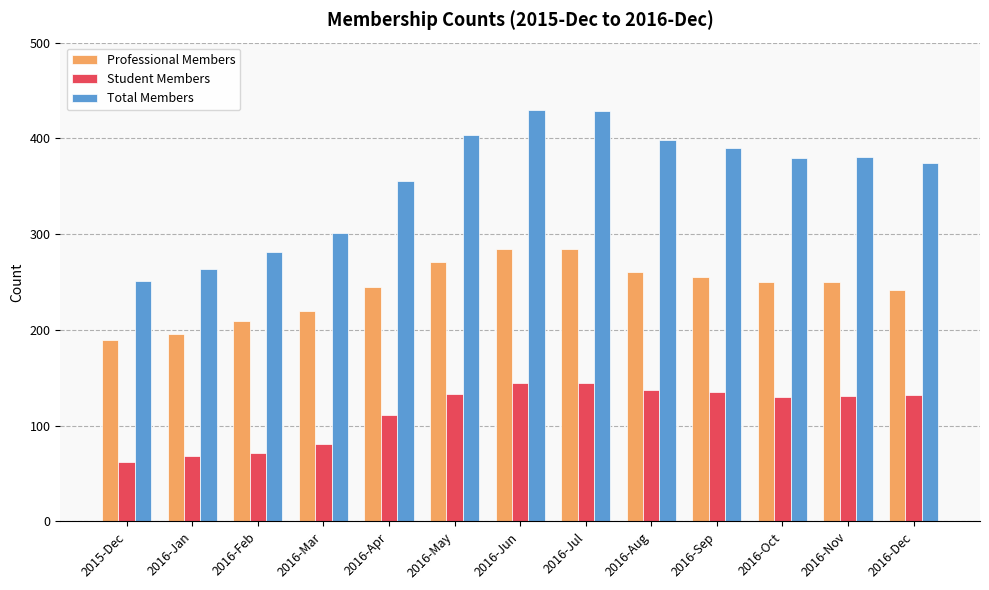

How many bars are there in each group?

3